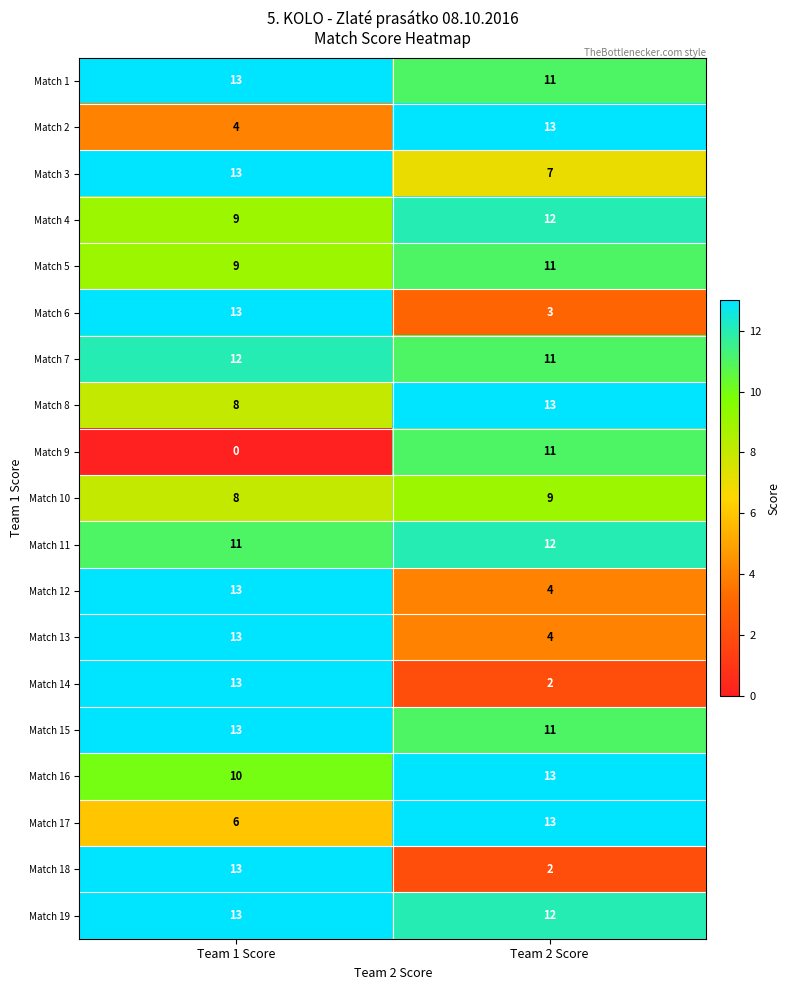

Rank the categories by Match 19 value from lowest to highest.

Team 2 Score, Team 1 Score